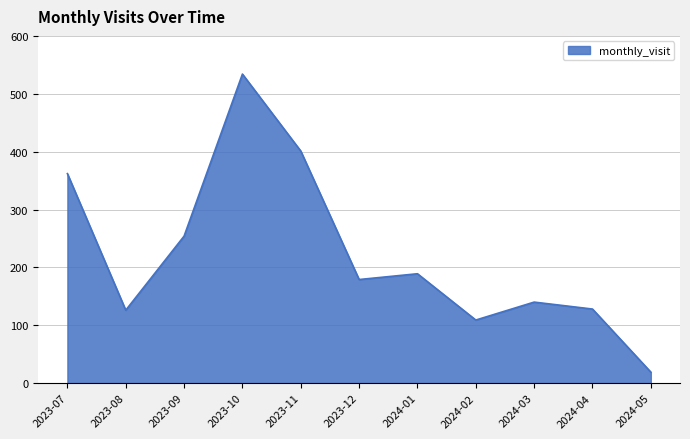

Does the chart display data point markers on the line(s)?

No